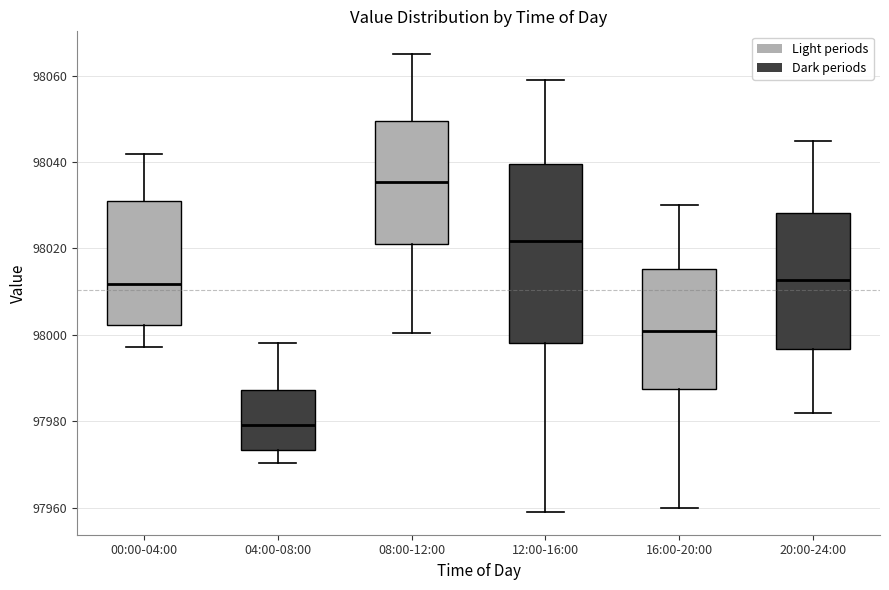

Reading left to right, read every box against the y-axis: the position of its median line, the range the box covers, and the ends of its whiskers. The values are not printed on the chart, so give them approximately, as read against the axis.

00:00-04:00: median 98012, box 98002 to 98030, whiskers 97998 to 98042
04:00-08:00: median 97980, box 97974 to 97988, whiskers 97970 to 97998
08:00-12:00: median 98036, box 98022 to 98050, whiskers 98000 to 98066
12:00-16:00: median 98022, box 97998 to 98040, whiskers 97960 to 98060
16:00-20:00: median 98002, box 97988 to 98016, whiskers 97960 to 98030
20:00-24:00: median 98012, box 97996 to 98028, whiskers 97982 to 98046